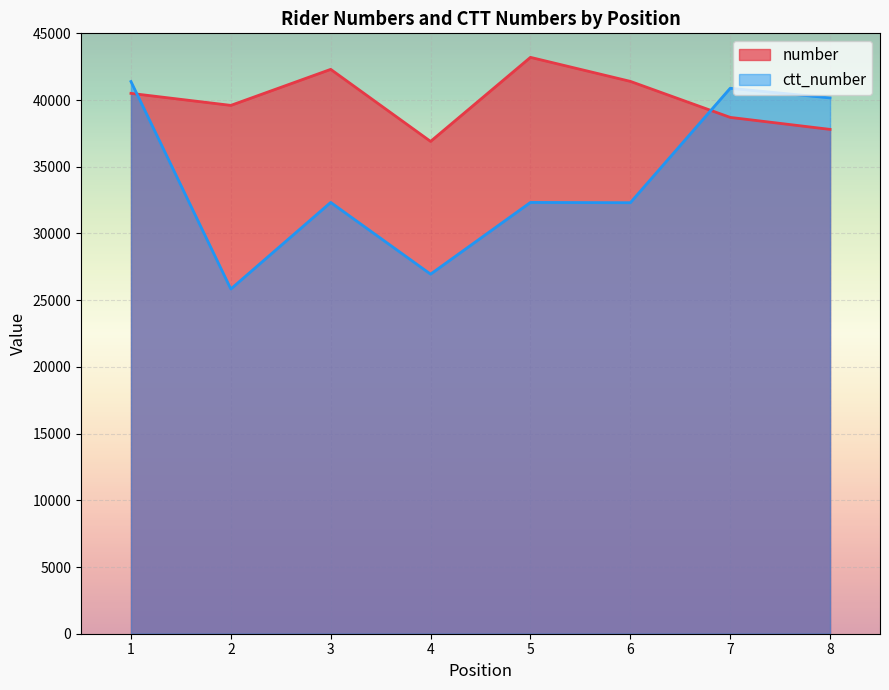

What is the difference between the second highest and minimum values in the number series?

5400